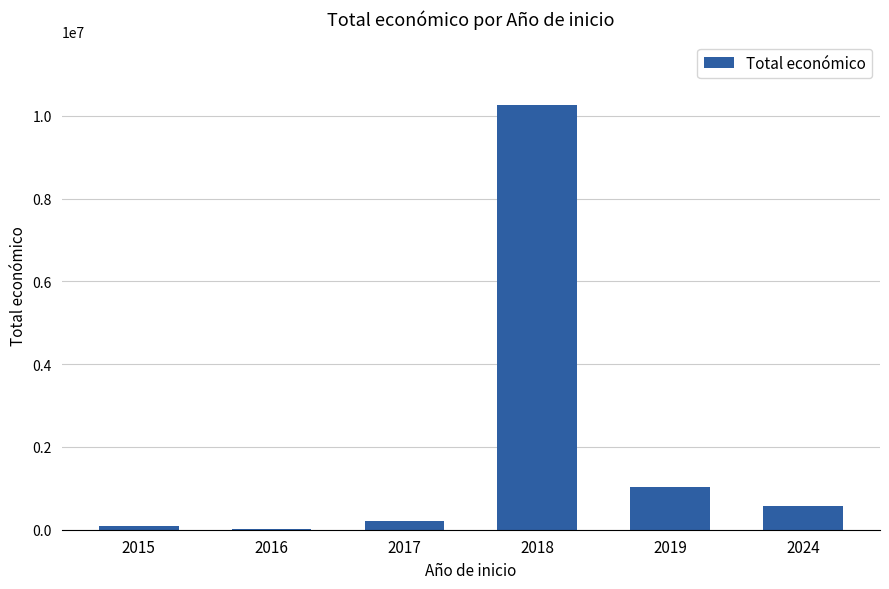

Which has a higher value, 2024 or 2016?

2024